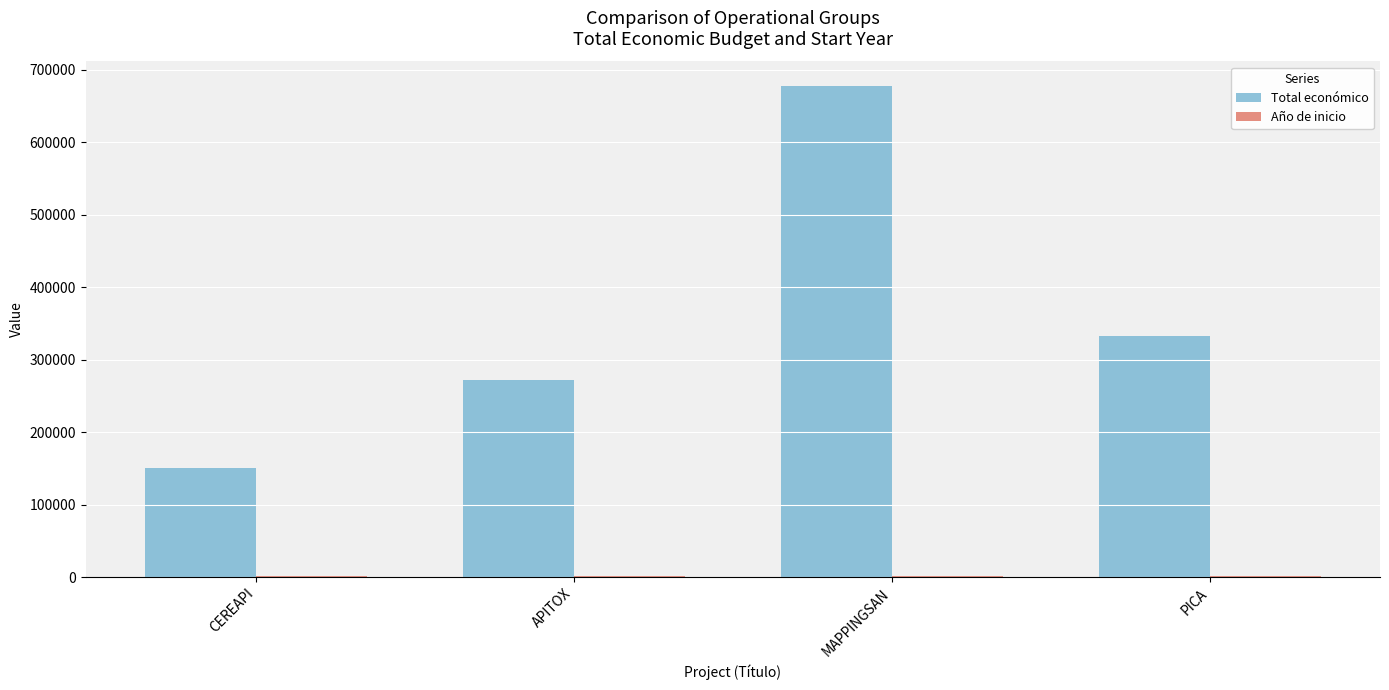

Between APITOX and PICA, which series saw the biggest shift?

Total económico